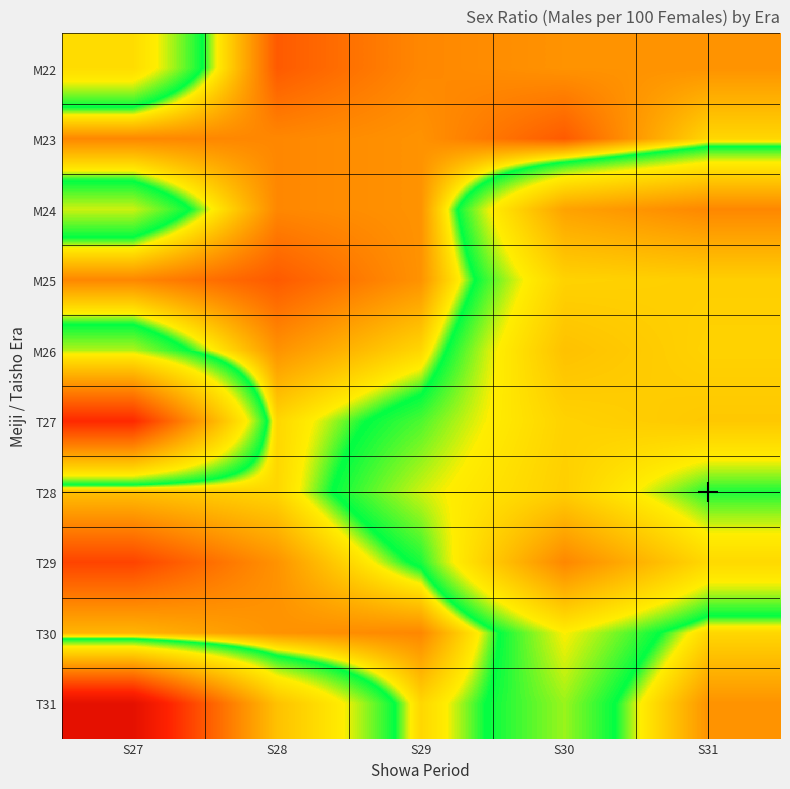

What is the smallest value displayed?

100.2